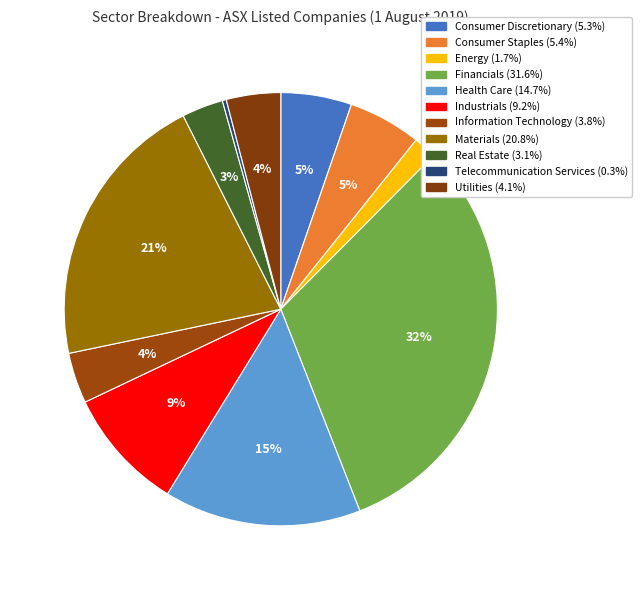

What percentage is the Information Technology slice, to the nearest percent?

4%